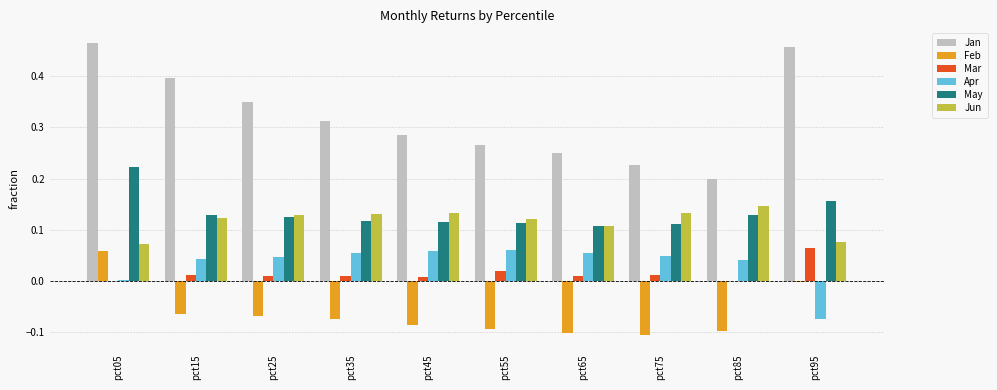

True or false: May has a value of 0.2 at pct75.

False